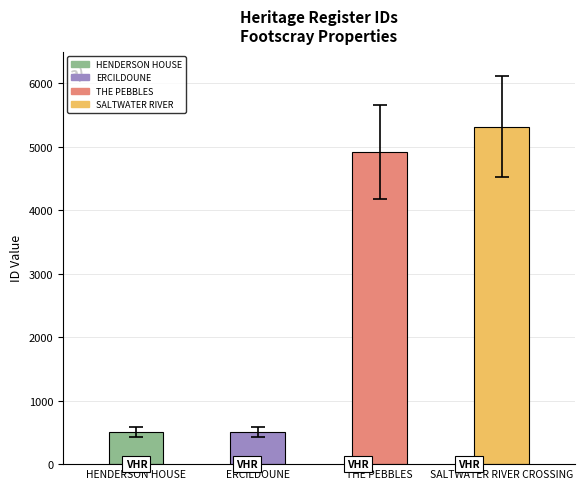

Where is the data nearest to the value 2910?

THE PEBBLES